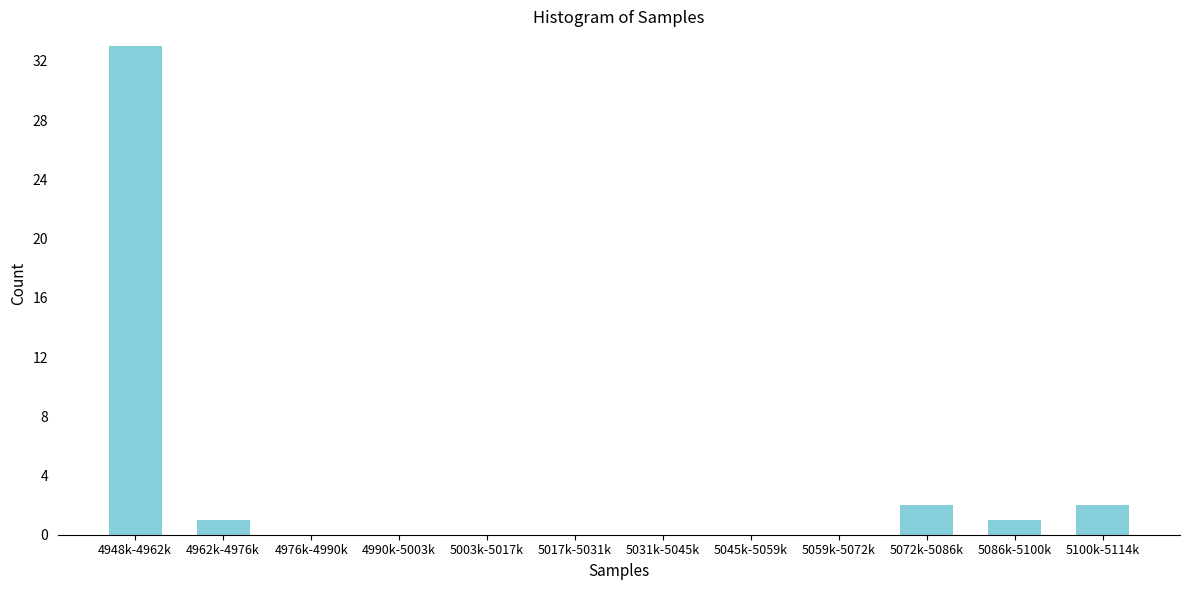

Reading left to right, list all the values displayed in this chart.

4948k-4962k=33	4962k-4976k=1	4976k-4990k=0	4990k-5003k=0	5003k-5017k=0	5017k-5031k=0	5031k-5045k=0	5045k-5059k=0	5059k-5072k=0	5072k-5086k=2	5086k-5100k=1	5100k-5114k=2